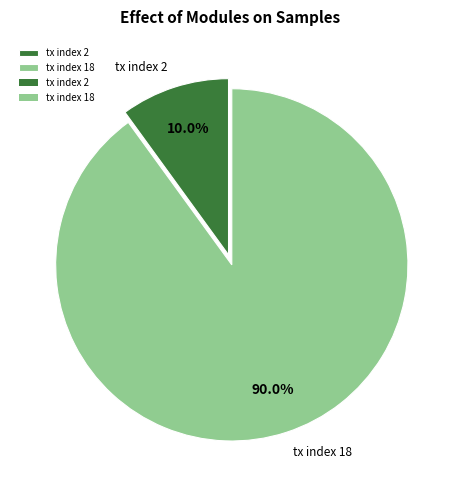

Which category has the smallest portion of the pie?

tx index 2